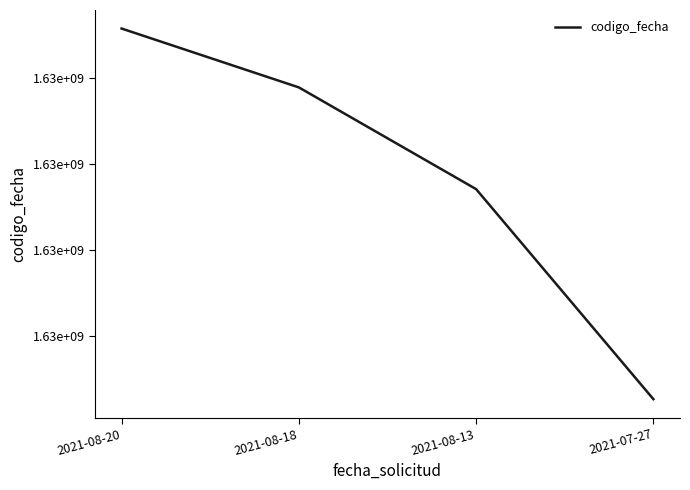

The chart shows a value of 1629447001 at 2021-08-18. True or false?

True